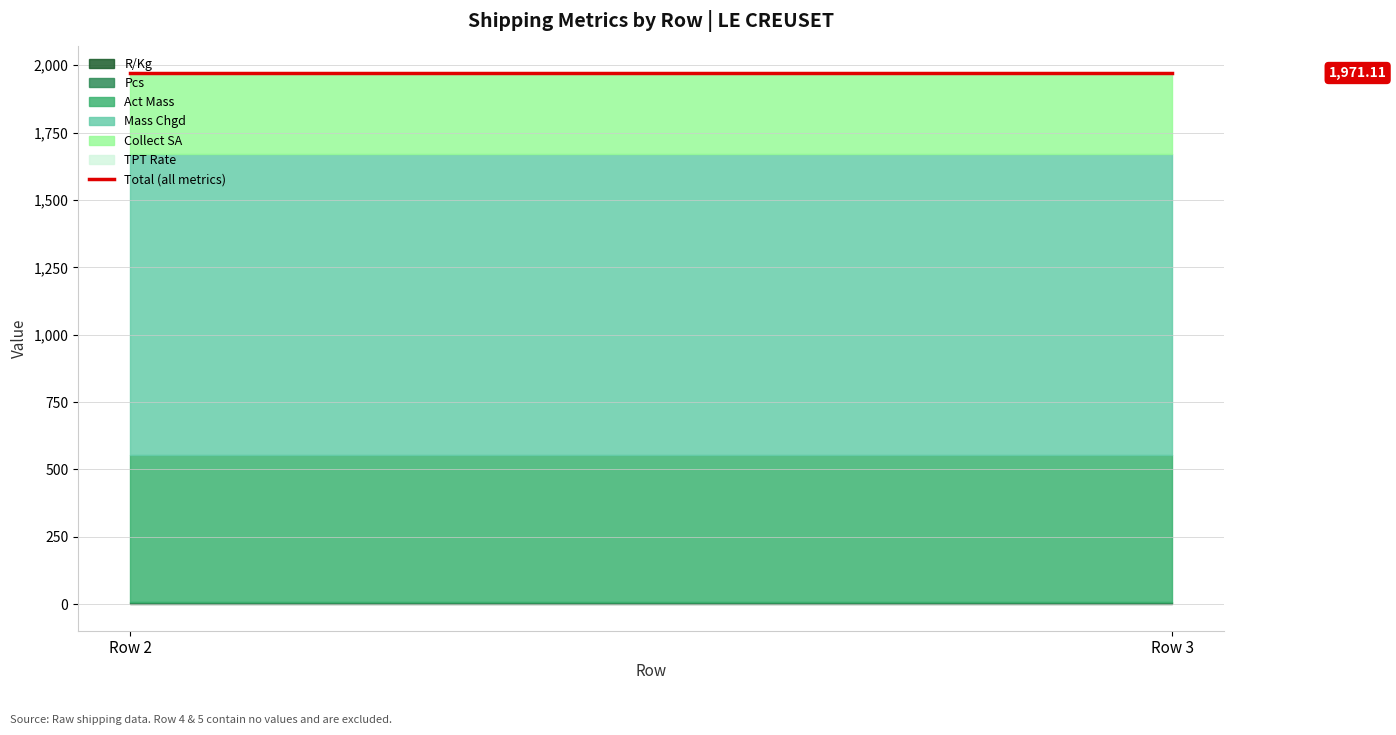

How many lines are shown in the chart?

6